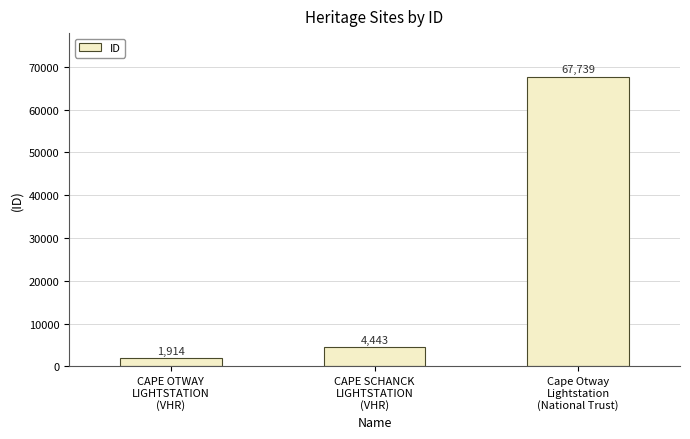

What is the change in value from CAPE OTWAY
LIGHTSTATION
(VHR) to Cape Otway
Lightstation
(National Trust)?

+65825